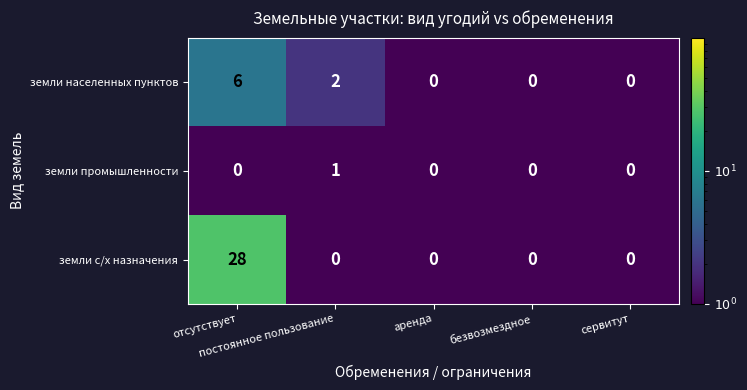

Which series has the widest spread of values?

земли с/х назначения